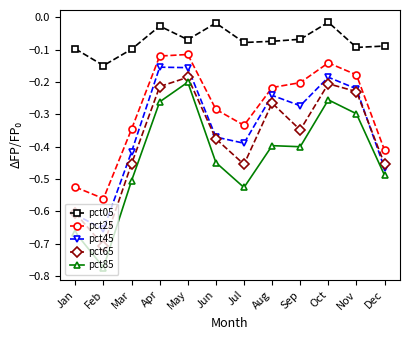

True or false: pct25 and pct05 cross at least once.

False